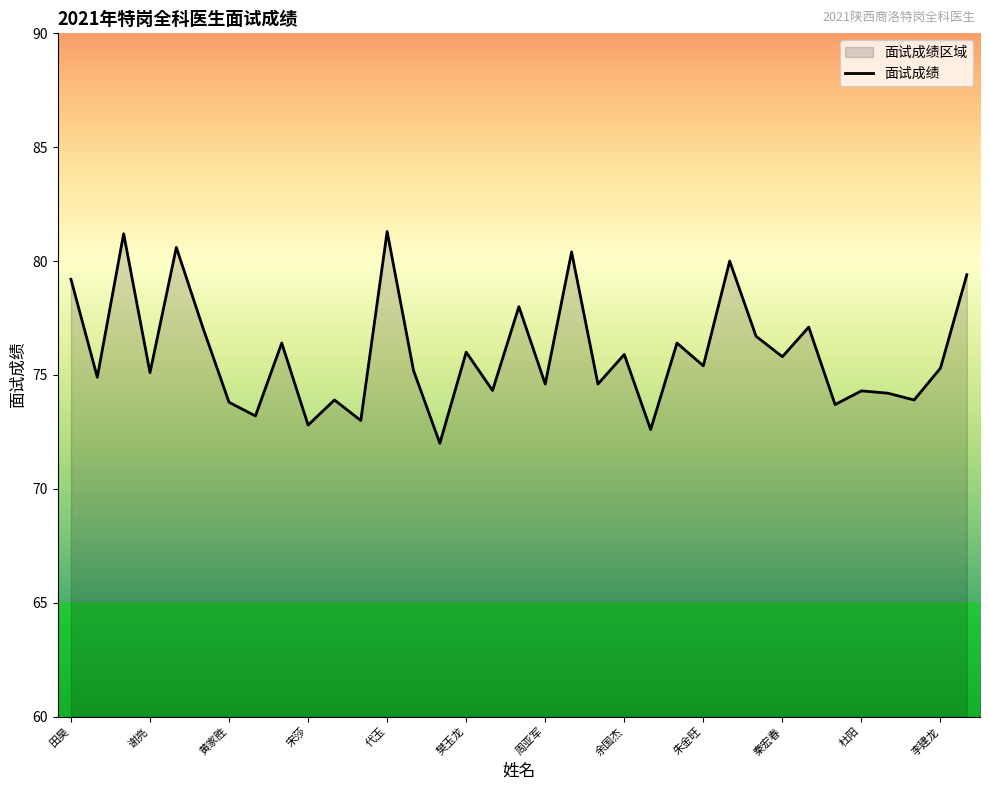

What position from the right is 李颖斌?

19